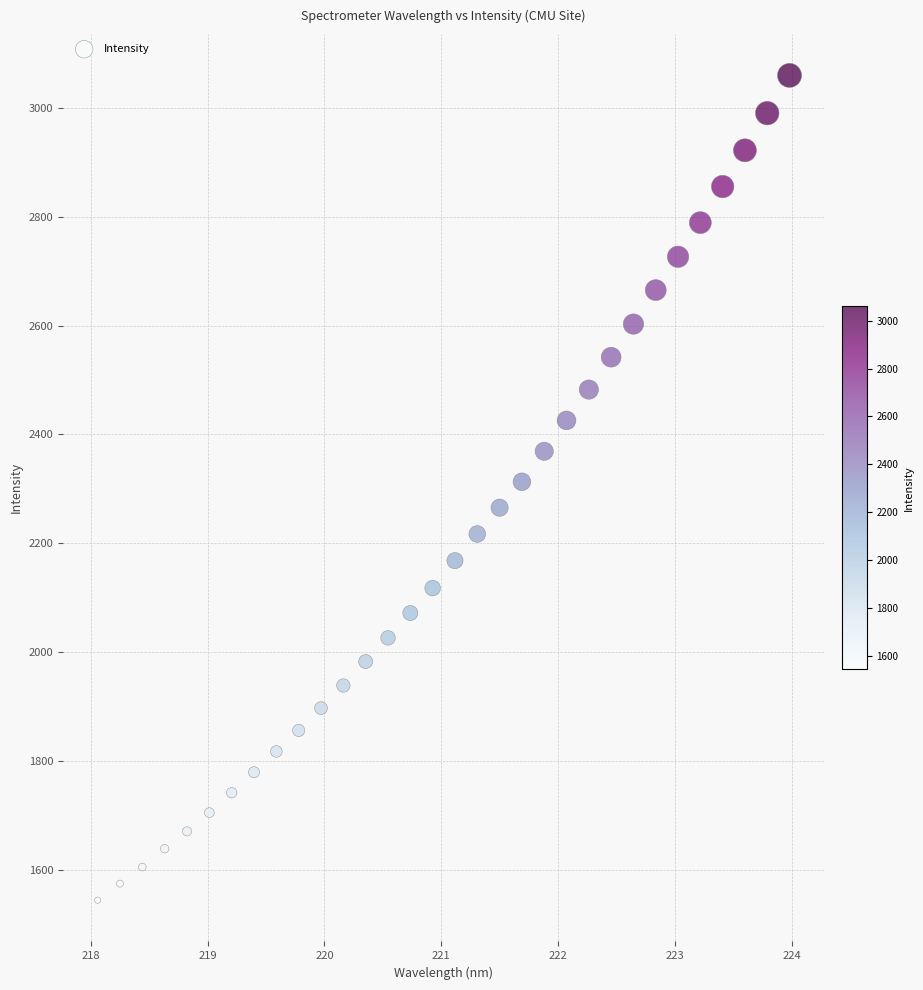

What is the range of X values (max minus min)?

5.9